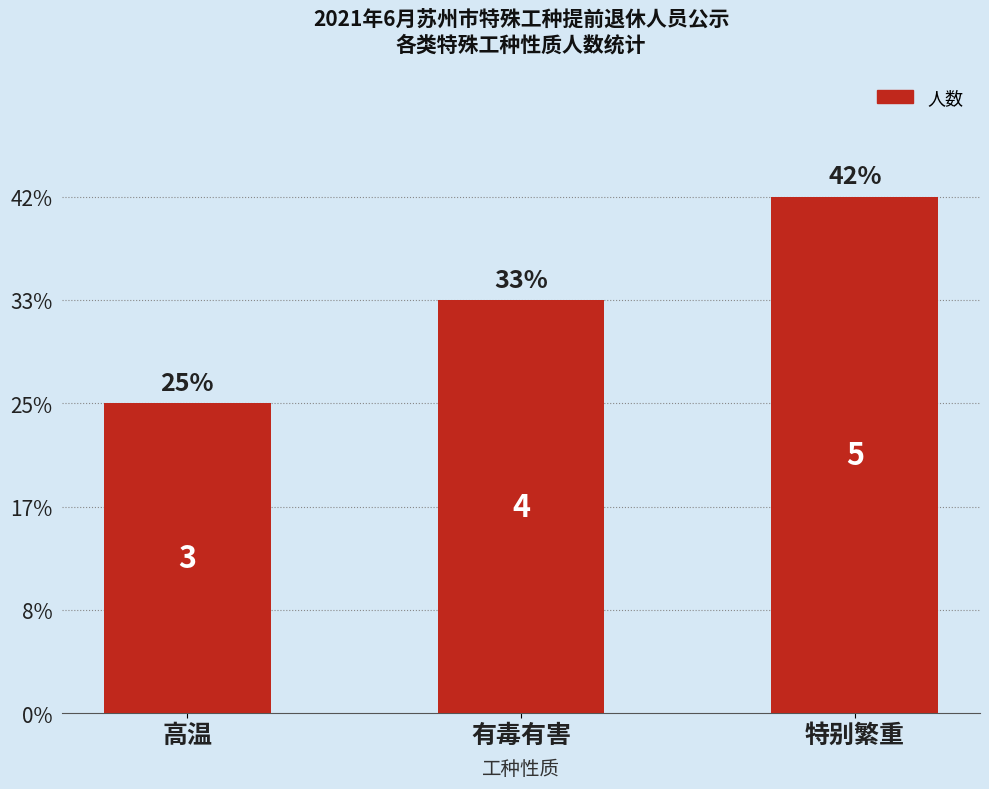

Are the bars horizontal?

No